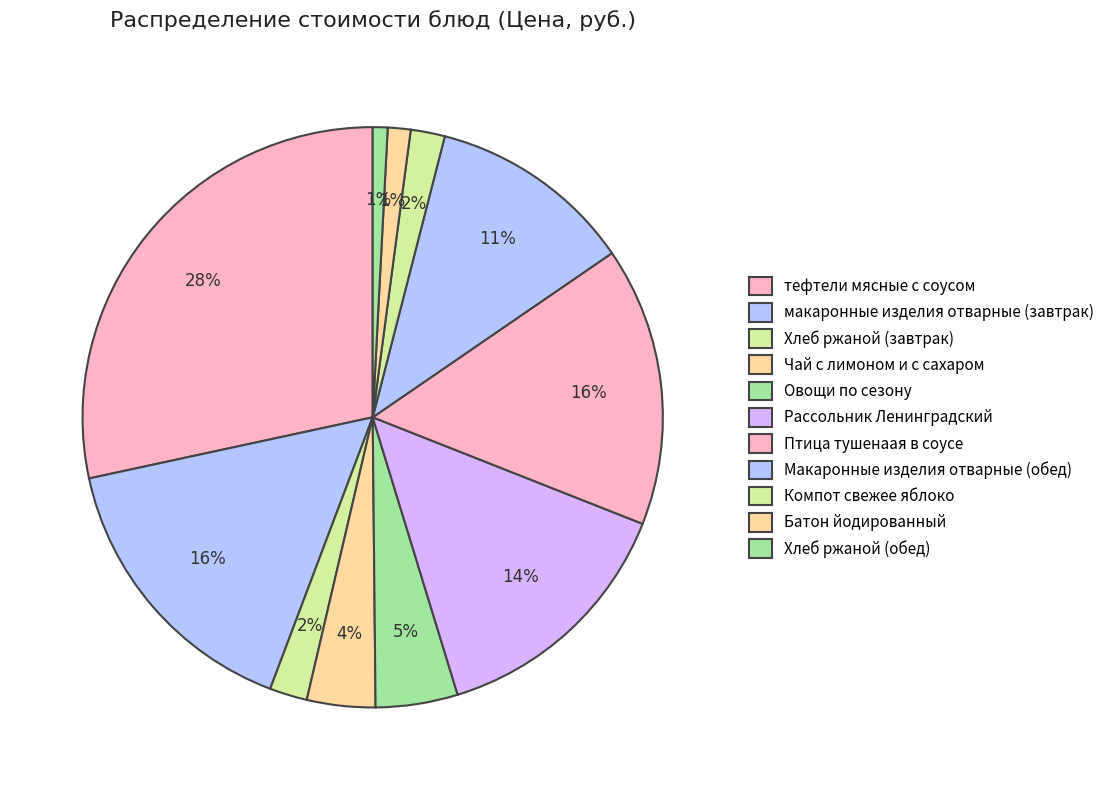

What is the ratio of the value at макаронные изделия отварные (завтрак) to the value at Рассольник Ленинградский?

1.1